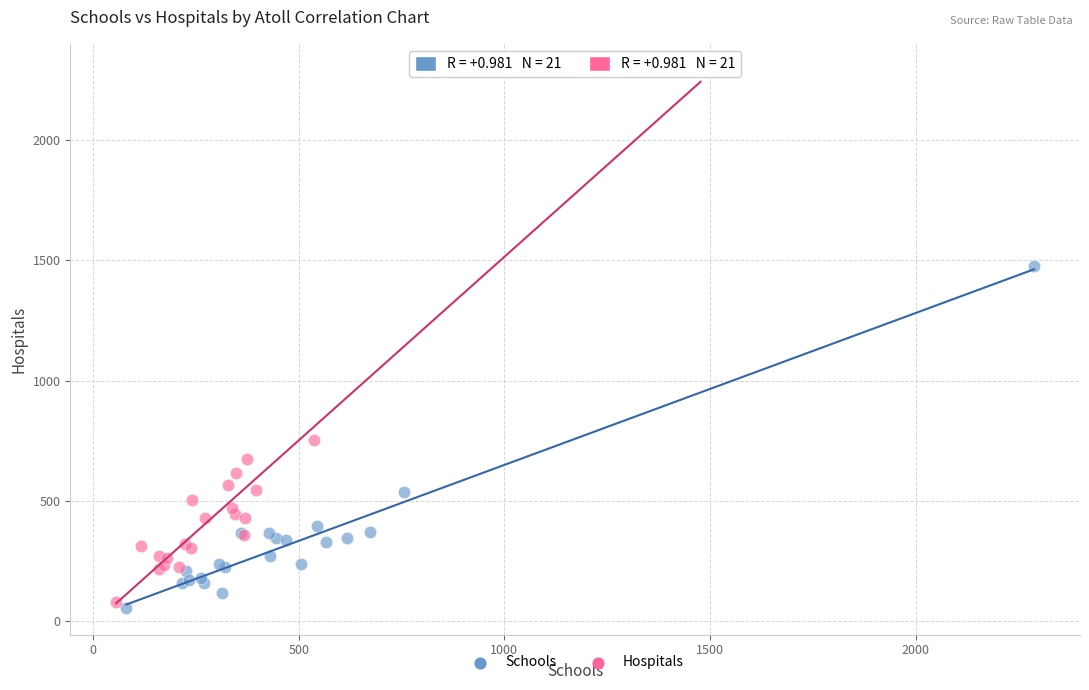

What are all the series names shown in the legend?

Schools, Hospitals